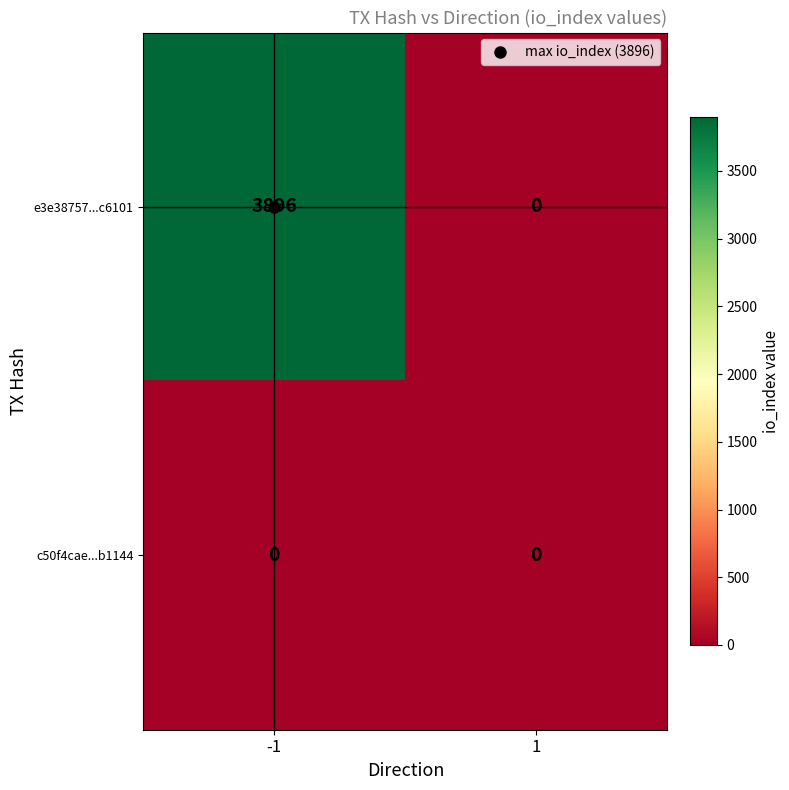

List the series in order of their overall mean, highest first.

e3e38757...c6101, c50f4cae...b1144